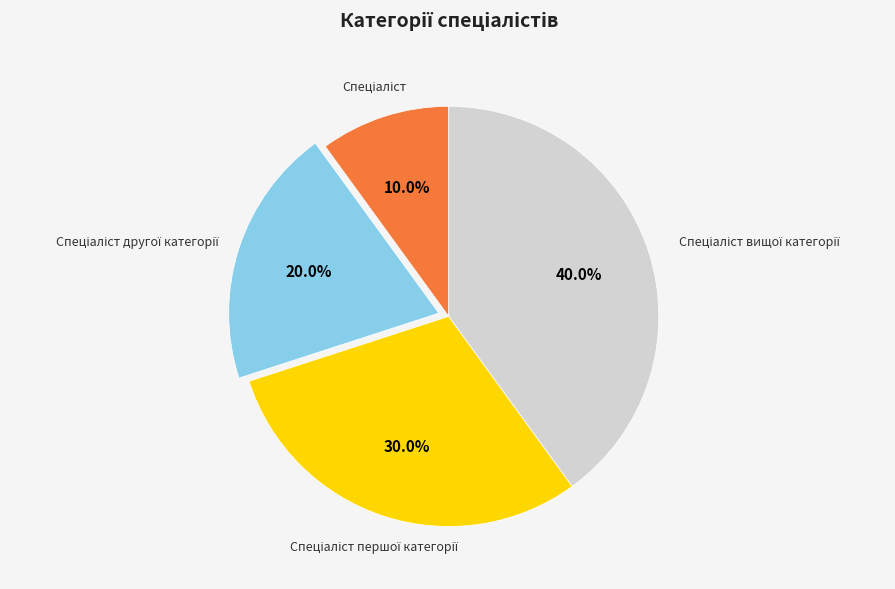

Is there a majority slice in this chart?

No